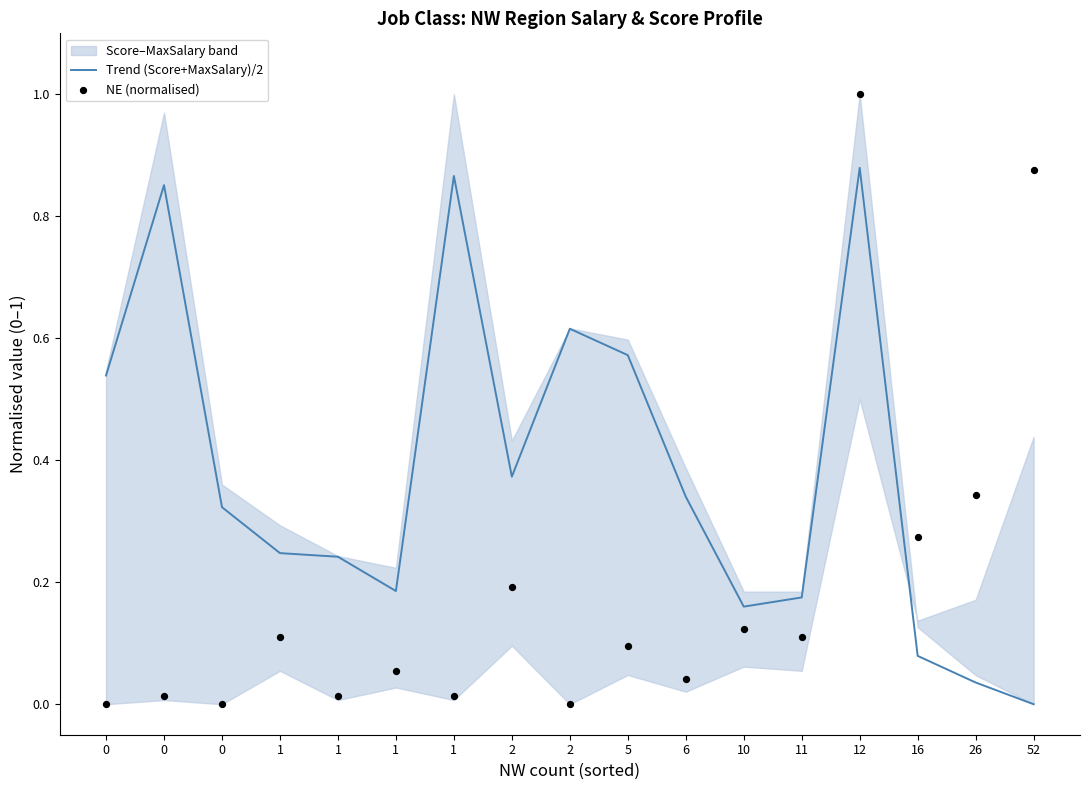

Which series contains the highest Y value?

NE (normalised)